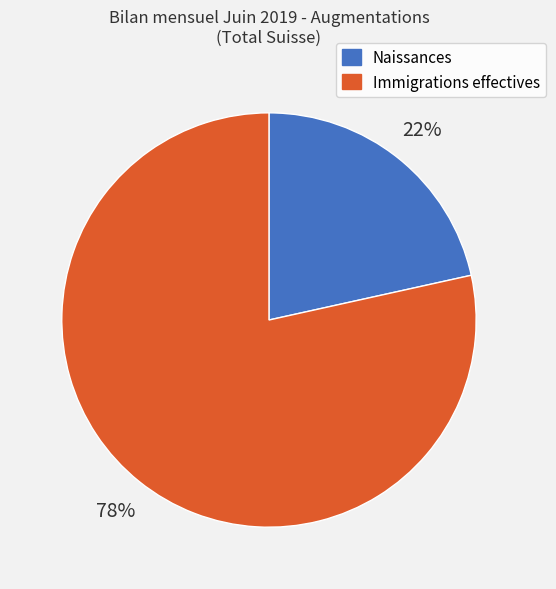

Is there any slice that represents more than half of the pie?

Yes